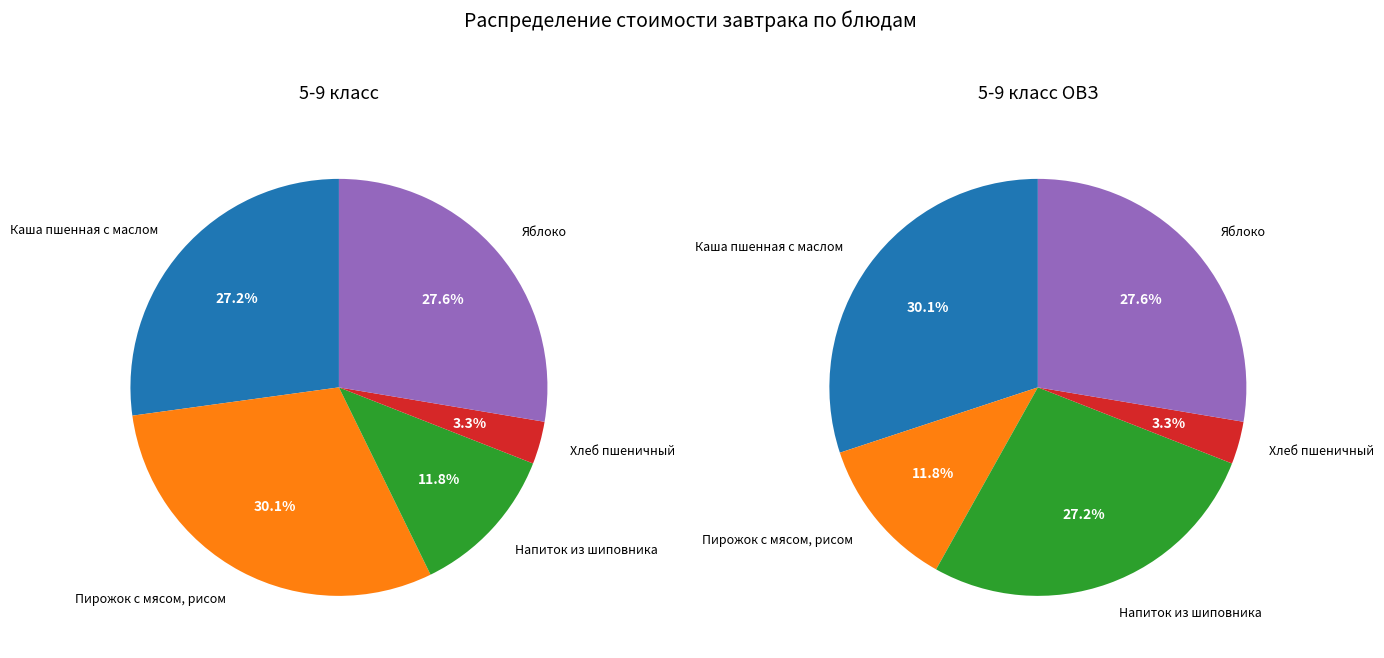

Which slice is the smallest?

Хлеб пшеничный